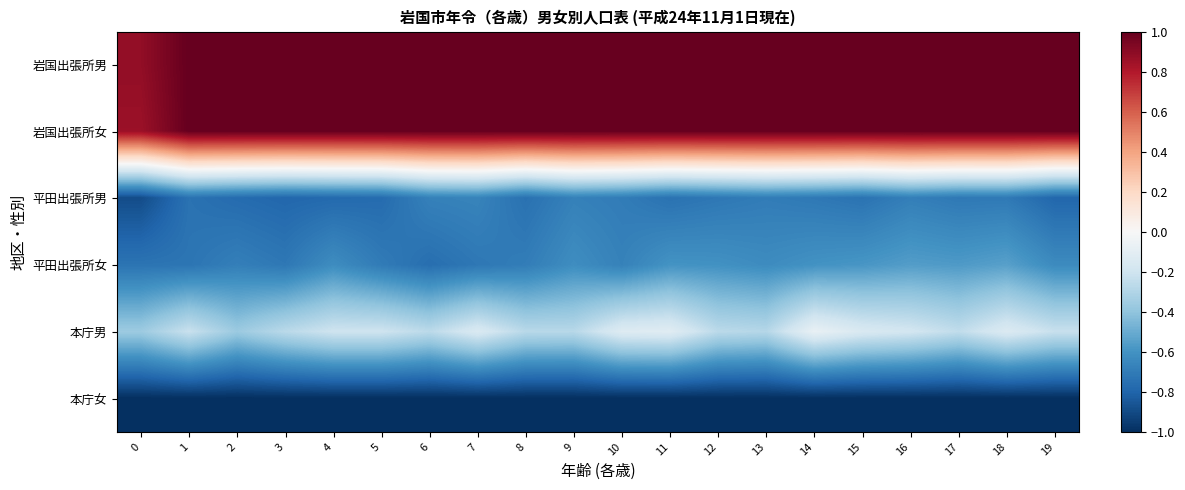

Rank the series by their maximum value, from lowest to highest.

本庁女, 平田出張所男, 平田出張所女, 本庁男, 岩国出張所男, 岩国出張所女